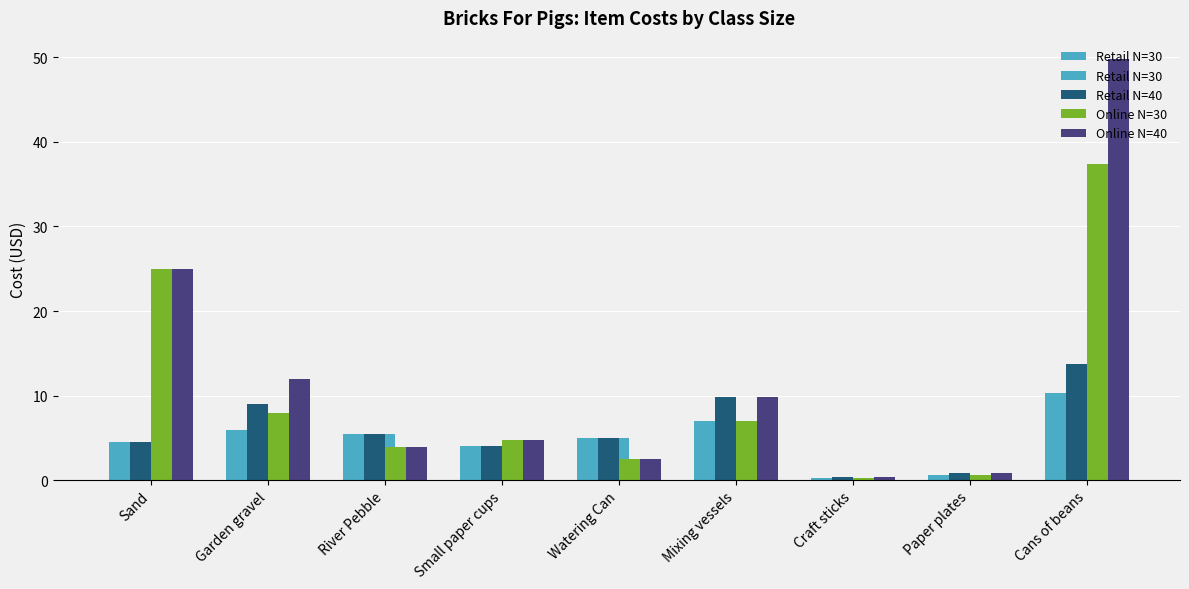

Is the value of Retail N=30 at River Pebble greater than the value of Online N=40 at Garden gravel?

No